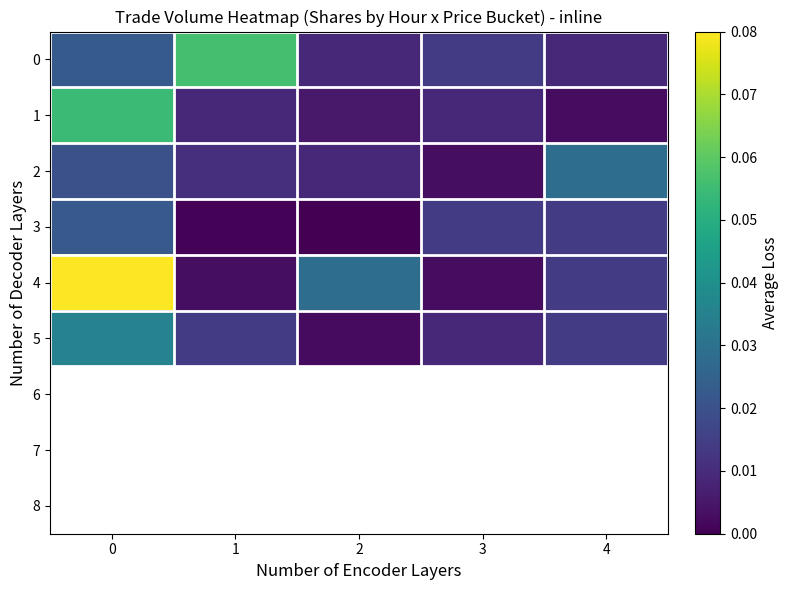

At how many categories does at least one series exceed 0?

5